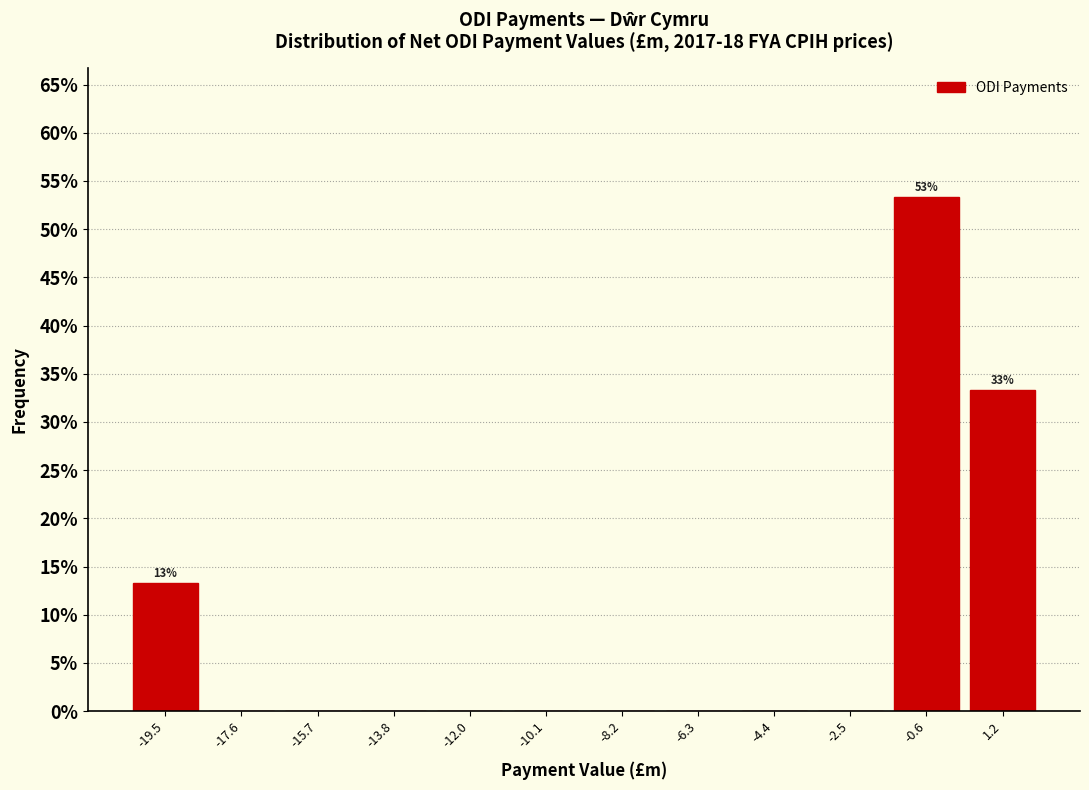

Which range on the x-axis has the tallest bar?

-1.6 to 0.4